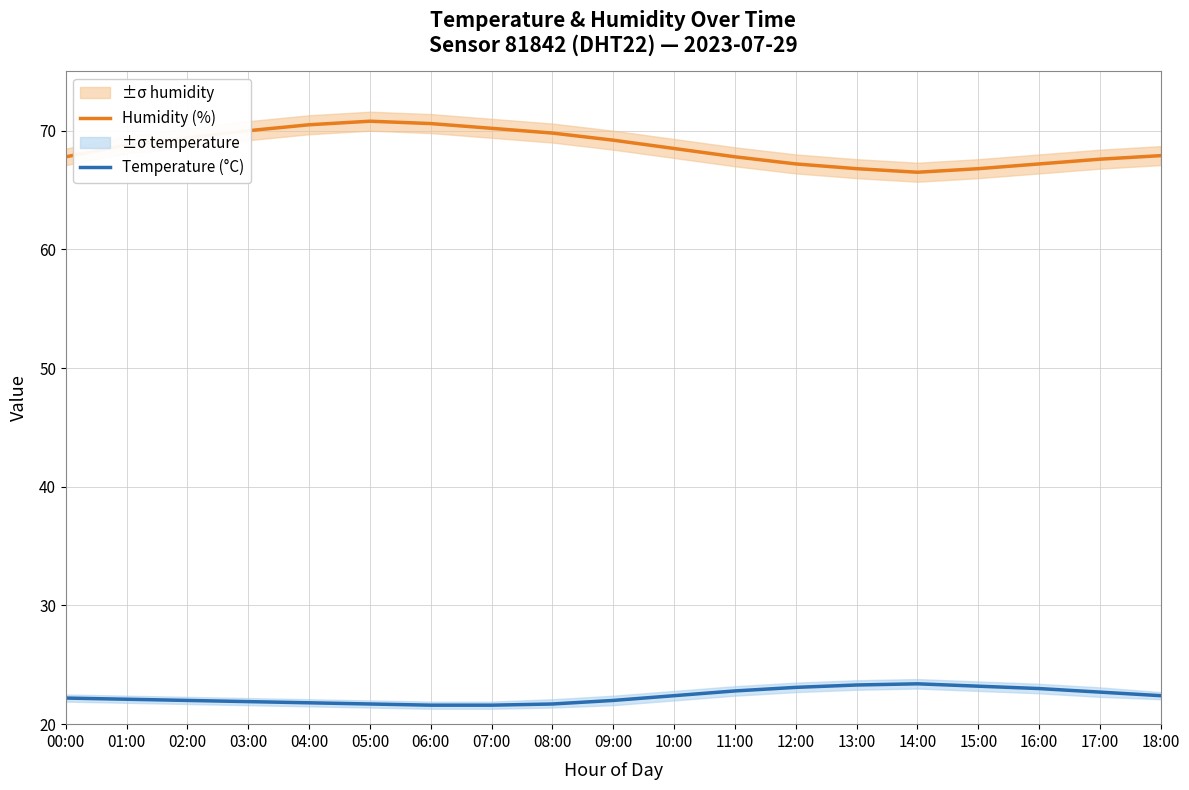

True or false: Humidity (%) has more than 2 points higher than both neighbors.

False